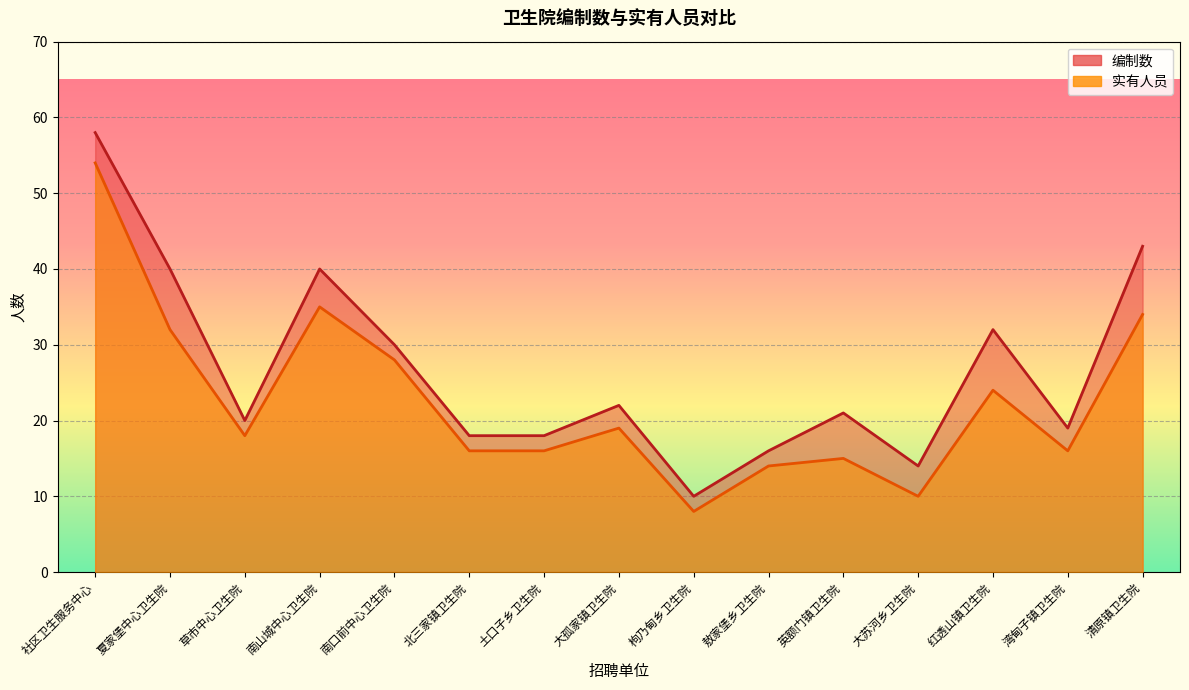

Reading left to right, extract all data points from this chart.

编制数: 社区卫生服务中心=58	夏家堡中心卫生院=40	草市中心卫生院=20	南山城中心卫生院=40	南口前中心卫生院=30	北三家镇卫生院=18	土口子乡卫生院=18	大孤家镇卫生院=22	枸乃甸乡卫生院=10	敖家堡乡卫生院=16	英额门镇卫生院=21	大苏河乡卫生院=14	红透山镇卫生院=32	湾甸子镇卫生院=19	清原镇卫生院=43
实有人员: 社区卫生服务中心=54	夏家堡中心卫生院=32	草市中心卫生院=18	南山城中心卫生院=35	南口前中心卫生院=28	北三家镇卫生院=16	土口子乡卫生院=16	大孤家镇卫生院=19	枸乃甸乡卫生院=8	敖家堡乡卫生院=14	英额门镇卫生院=15	大苏河乡卫生院=10	红透山镇卫生院=24	湾甸子镇卫生院=16	清原镇卫生院=34